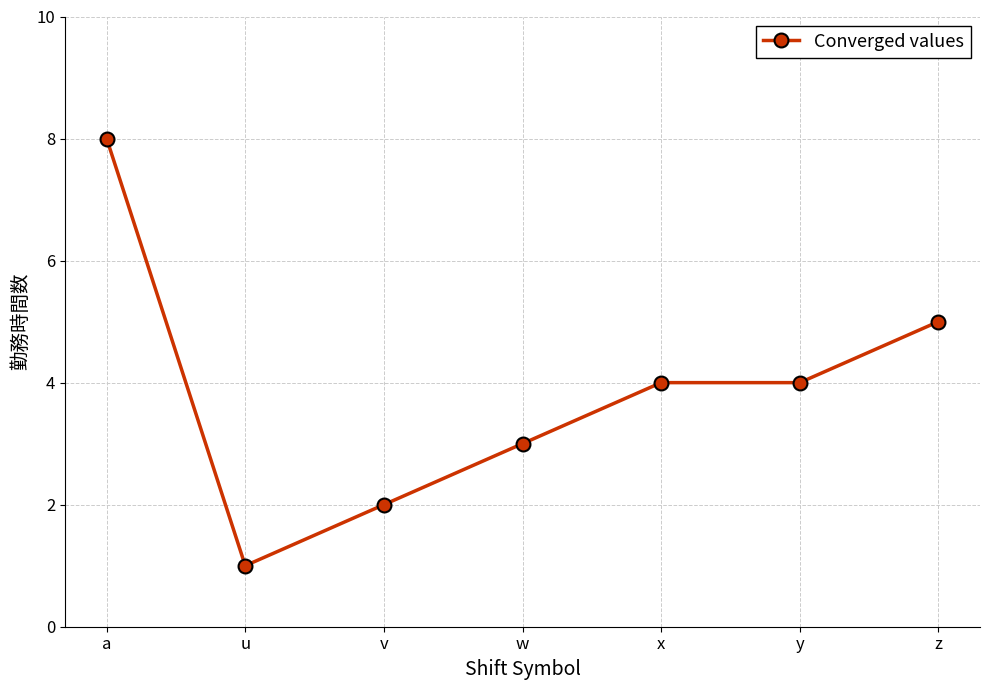

How many categories are shown in the chart?

7